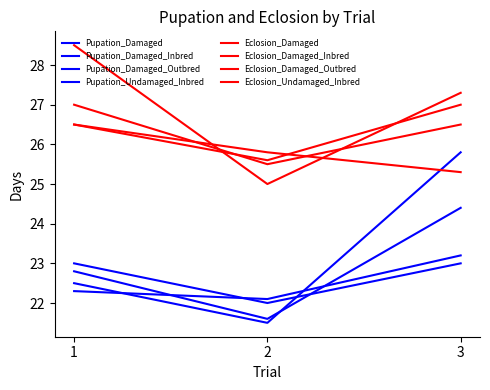

Which series has the largest total across all categories?

Eclosion_Damaged